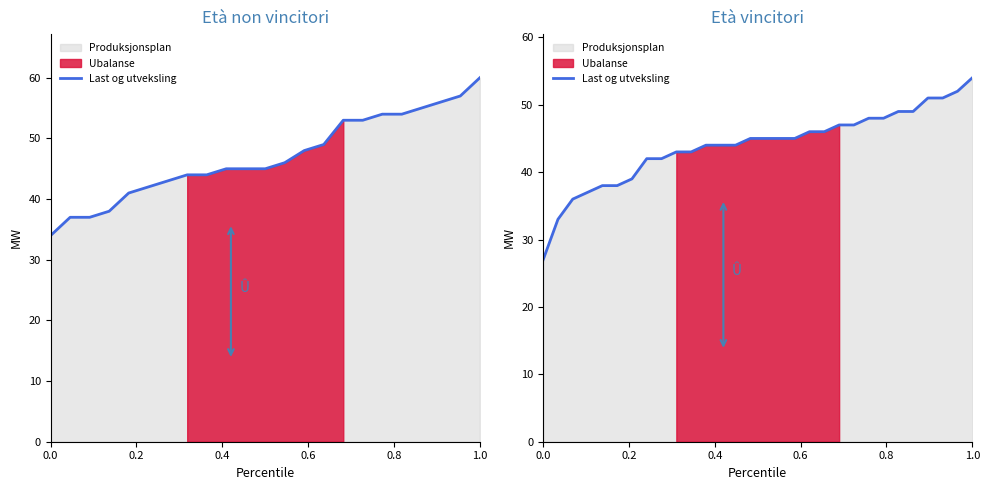

Reading right to left, extract all data points from this chart.

54	52	51	51	49	49	48	48	47	47	46	46	45	45	45	45	44	44	44	43	43	42	42	39	38	38	37	36	33	27